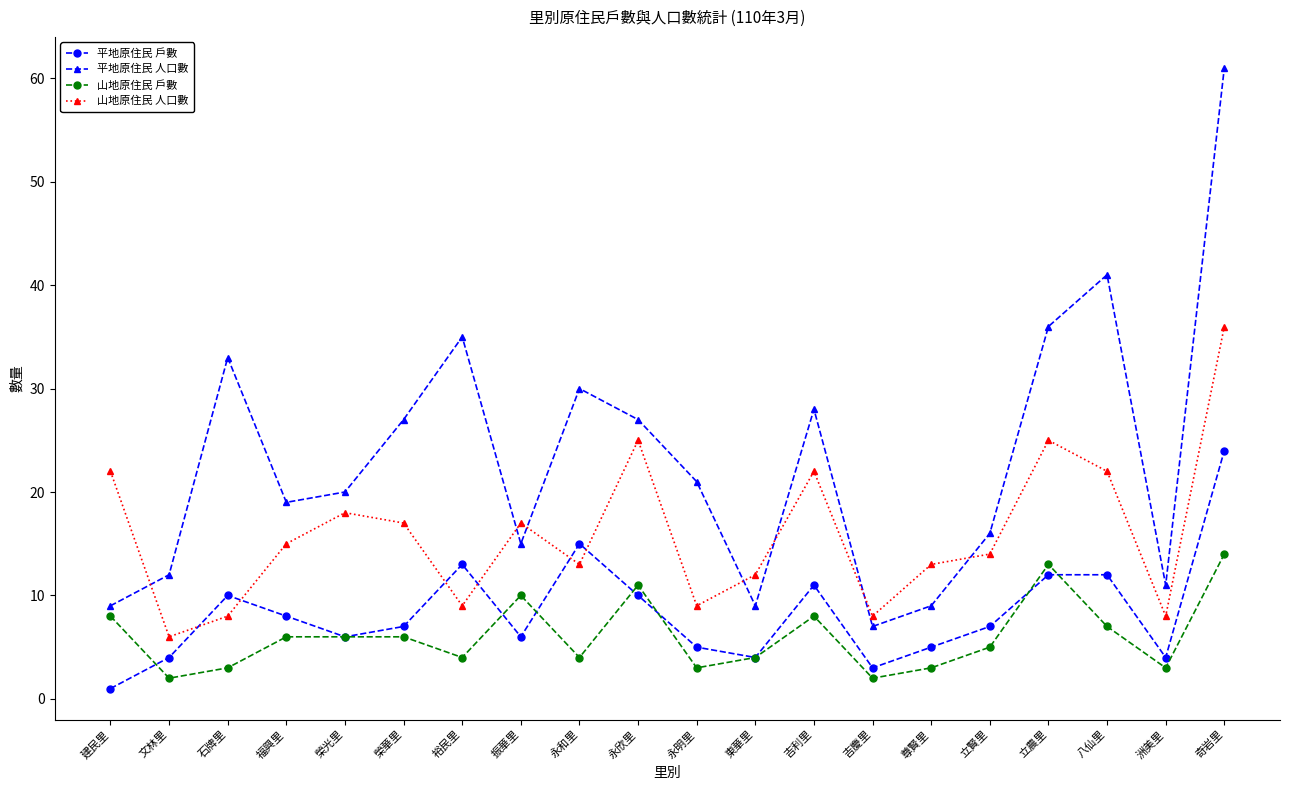

Rank the series by their maximum value, from lowest to highest.

山地原住民 戶數, 平地原住民 戶數, 山地原住民 人口數, 平地原住民 人口數